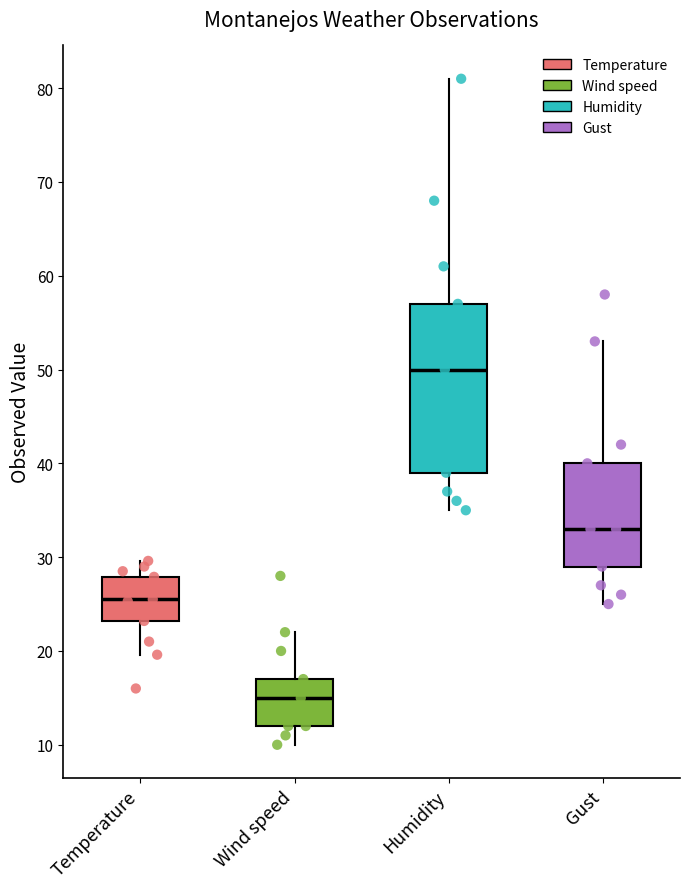

Which box is the tallest, from its lower edge to its upper edge?

Humidity